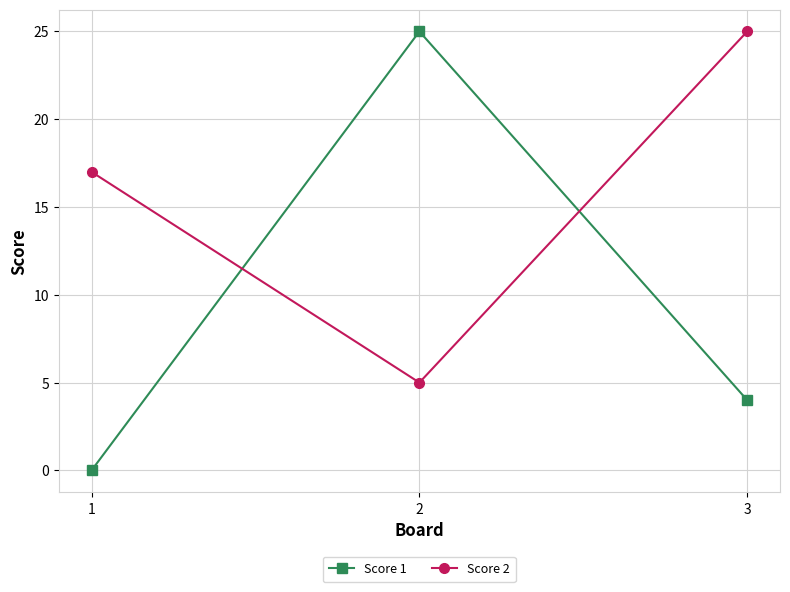

At which category is the sum across all series the highest?

2